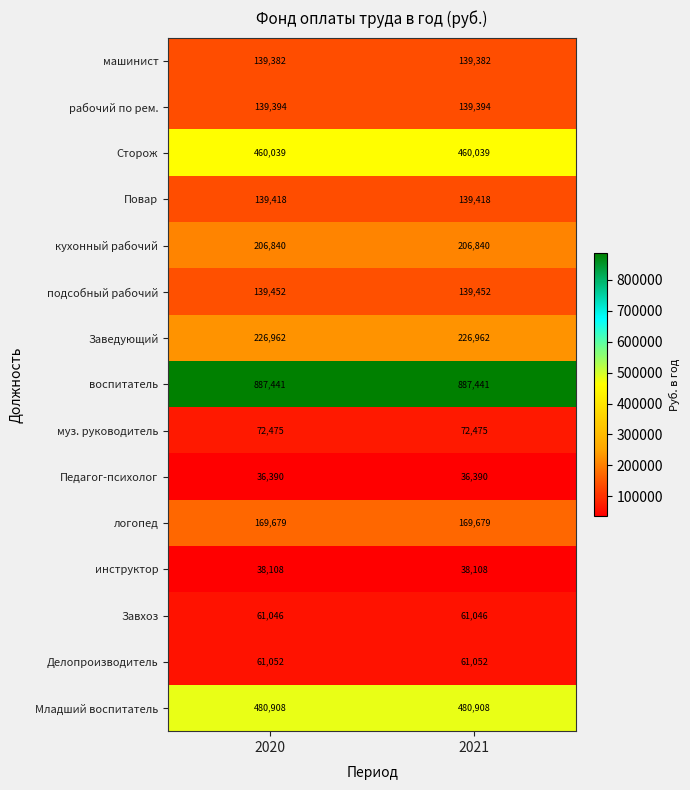

What is the difference between the highest and lowest values at 2021?

851051